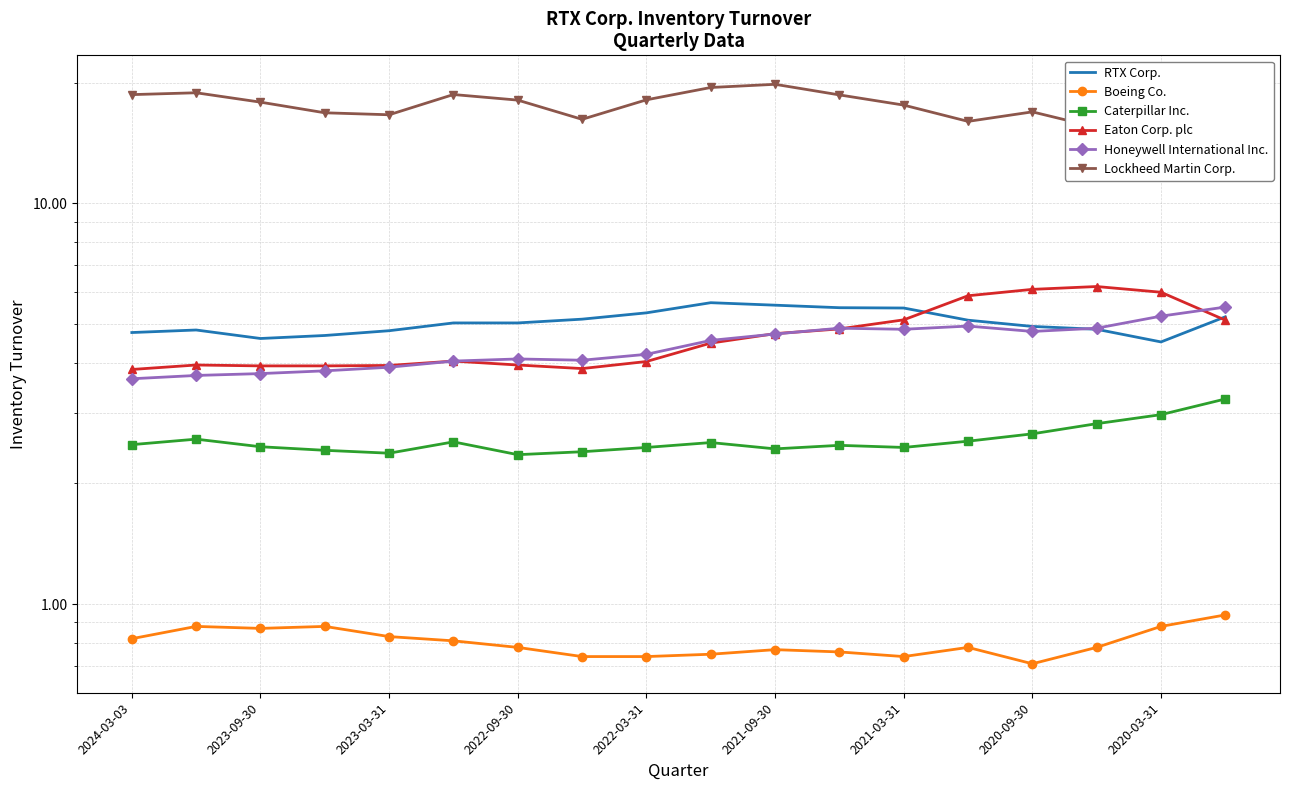

What is the minimum value shown in the chart?

0.7